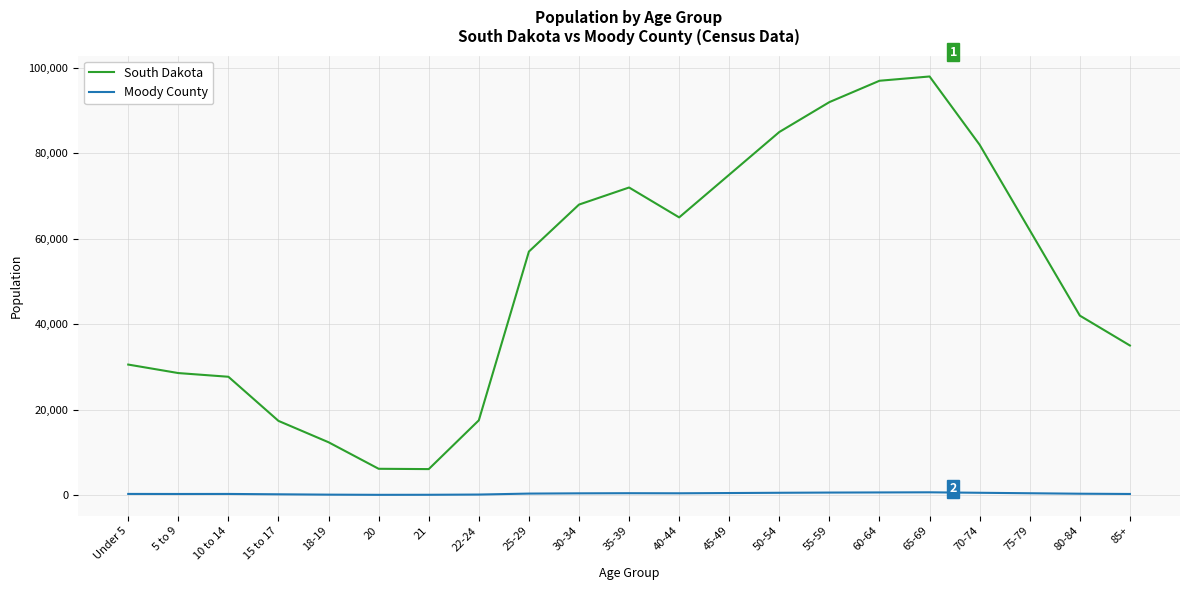

At which category does the chart reach its peak across all series?

65-69